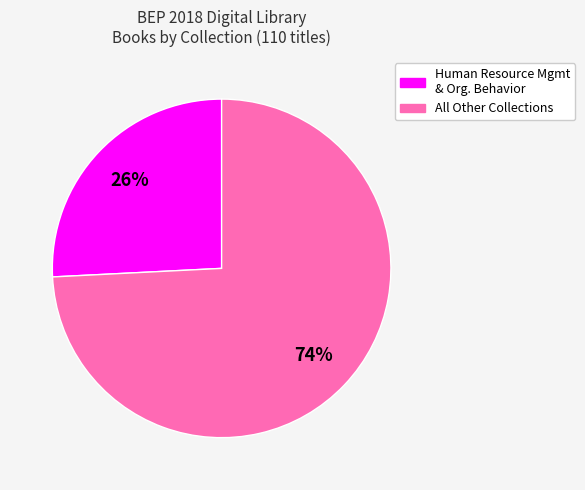

Is there any slice that represents more than half of the pie?

Yes